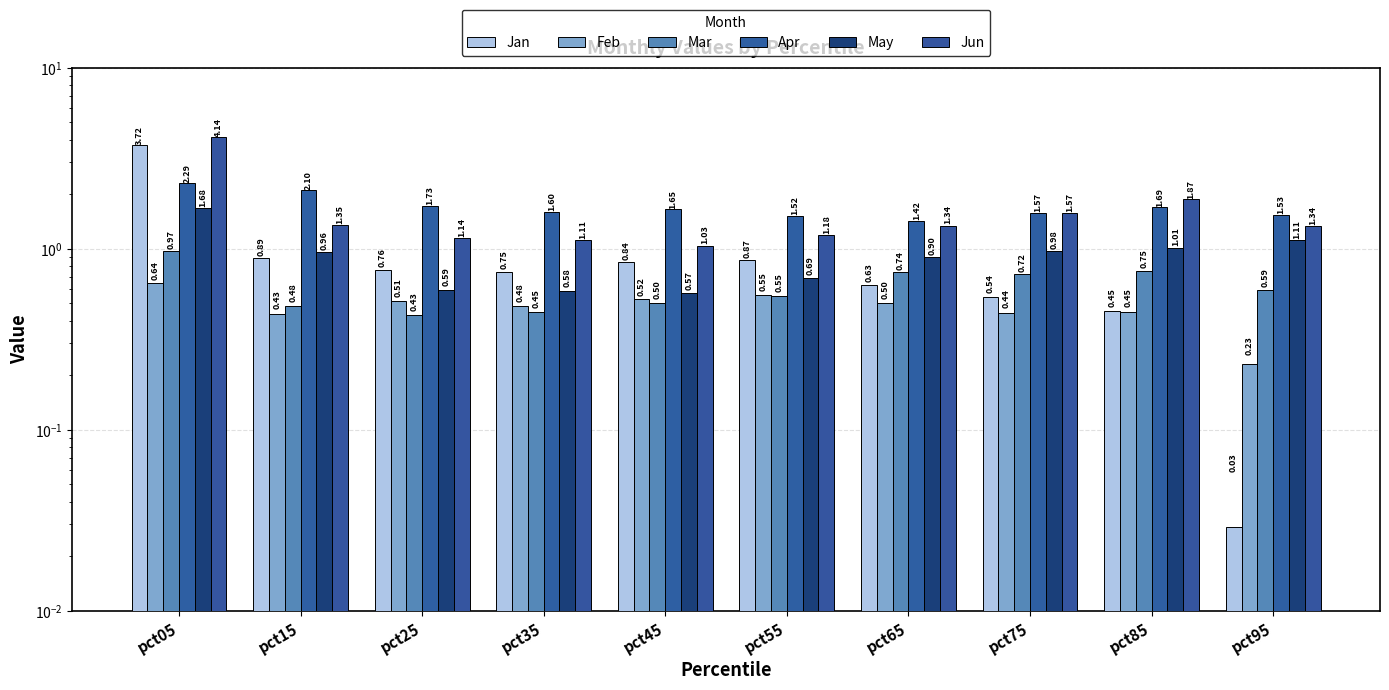

Reading left to right, extract all data points from this chart.

Jan: 3.7	0.9	0.8	0.7	0.8	0.9	0.6	0.5	0.5	0.0
Feb: 0.6	0.4	0.5	0.5	0.5	0.6	0.5	0.4	0.4	0.2
Mar: 1.0	0.5	0.4	0.4	0.5	0.6	0.7	0.7	0.8	0.6
Apr: 2.3	2.1	1.7	1.6	1.6	1.5	1.4	1.6	1.7	1.5
May: 1.7	1.0	0.6	0.6	0.6	0.7	0.9	1.0	1.0	1.1
Jun: 4.1	1.4	1.1	1.1	1.0	1.2	1.3	1.6	1.9	1.3